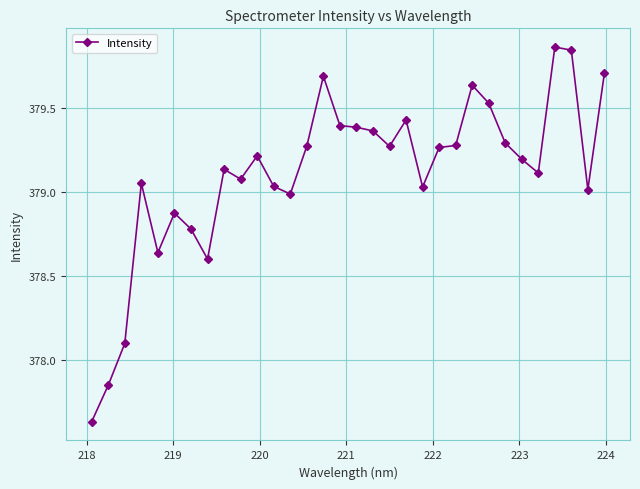

True or false: there are more than 0 points higher than both neighbors.

True